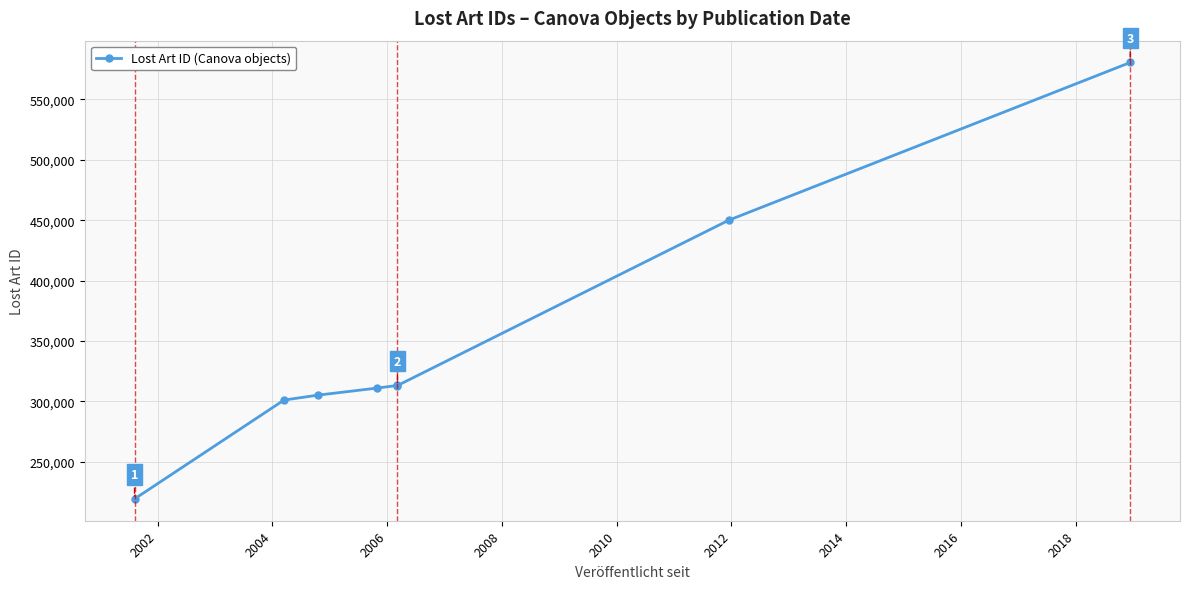

Reading left to right, what are all the values shown in this chart?

219146	301036	305102	310912	313127	313055	449990	580646